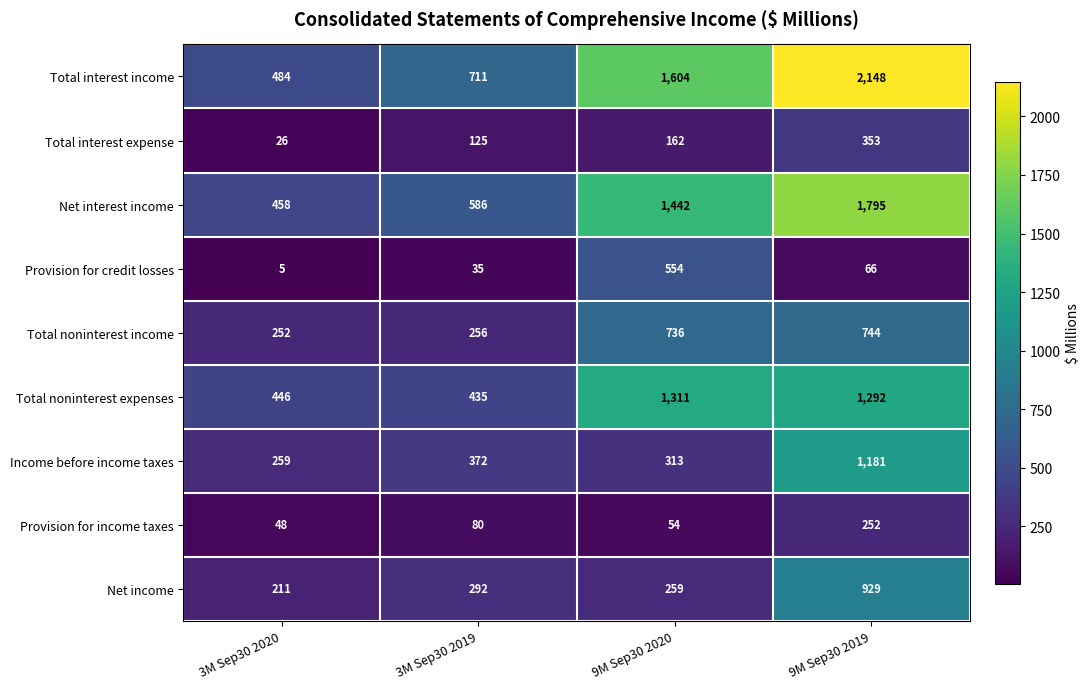

Which category has the lowest value across all series?

3M Sep30 2020